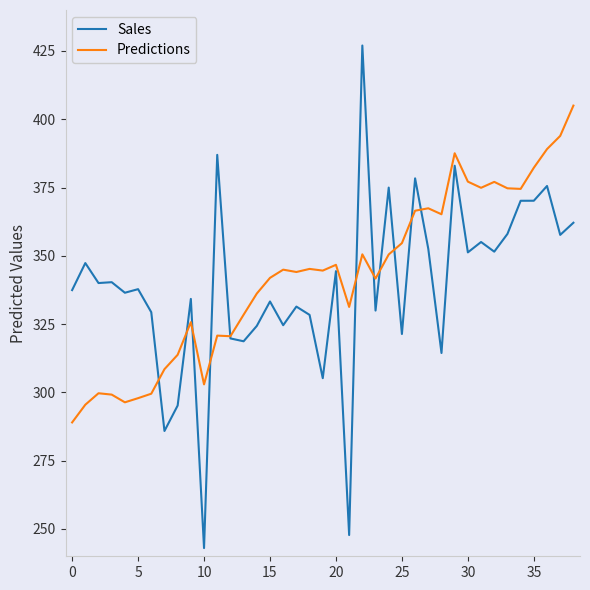

List the series in order of their peak value, lowest first.

Predictions, Sales